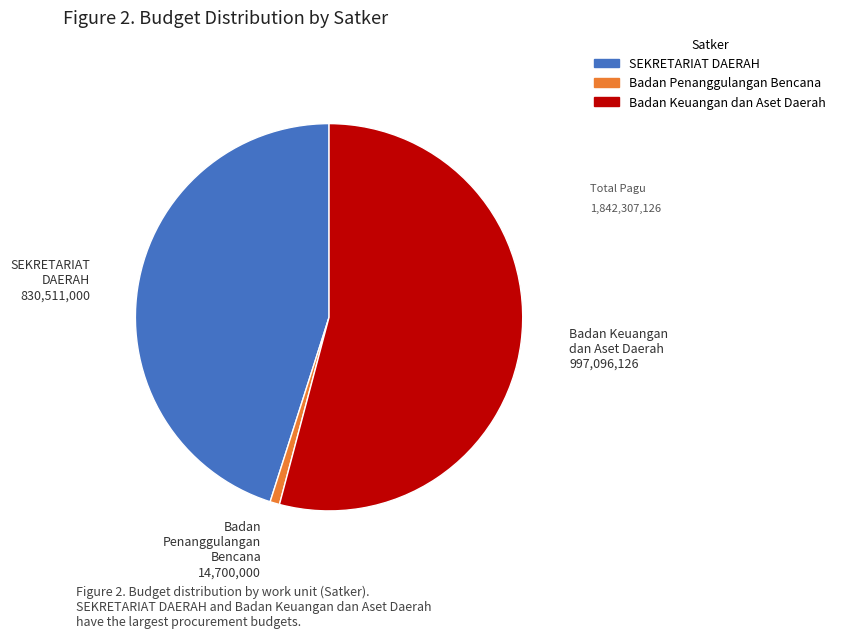

What is the ratio of the value at Badan Keuangan dan Aset Daerah to the value at SEKRETARIAT DAERAH?

1.2